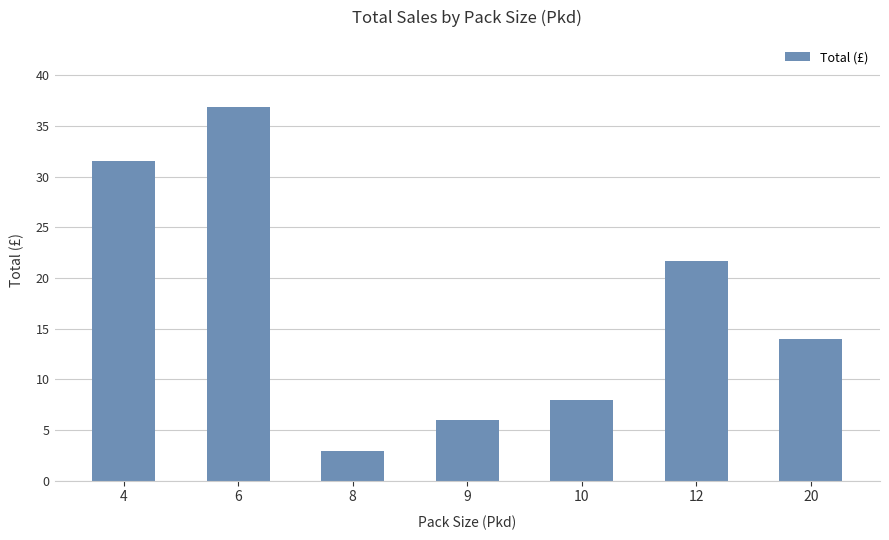

What is the difference between the values at 20 and 9?

8.0